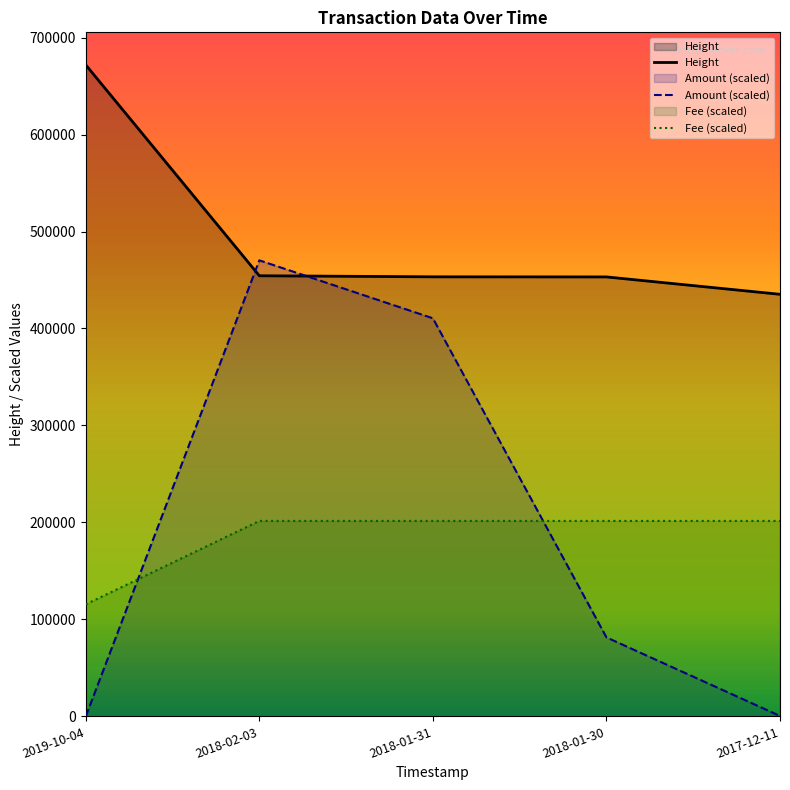

At how many categories does at least one series exceed 329346?

5